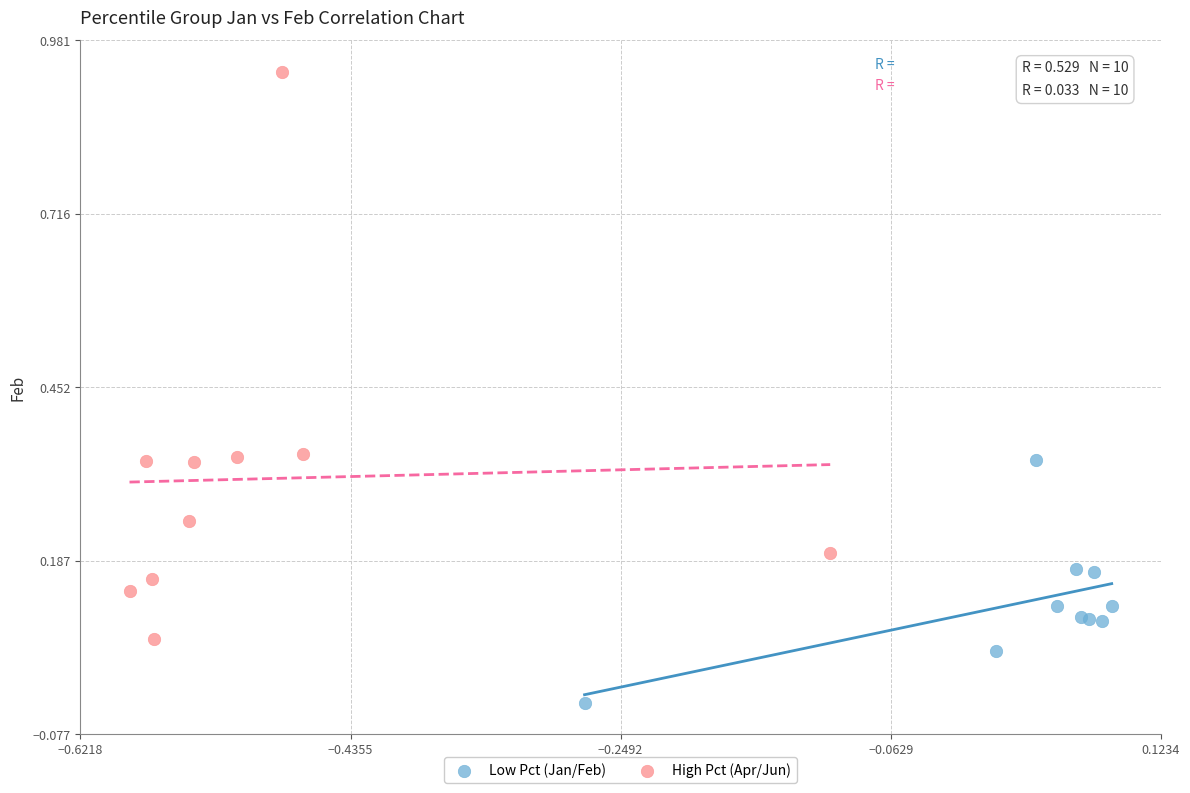

Which series contains the highest Y value?

High Pct (Apr/Jun)